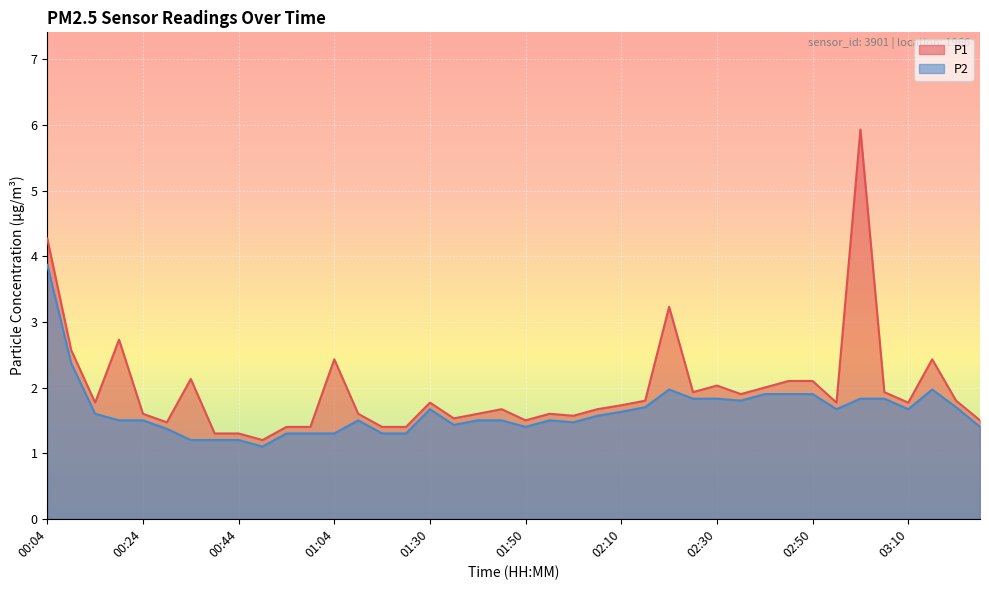

What is the difference between the second highest and second lowest values in the P1 series?

3.0